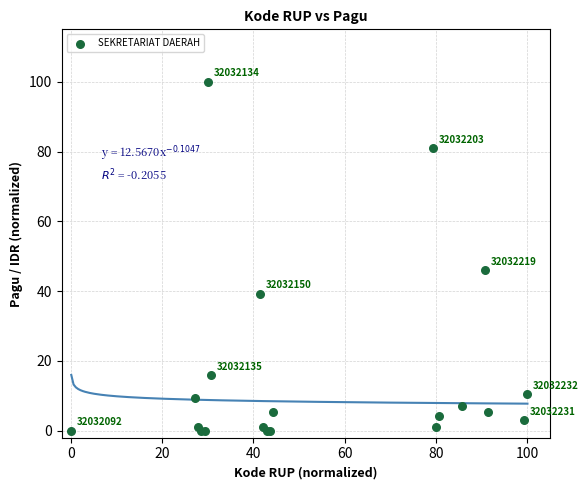

What Y value in the scatter plot is closest to 50?

45.9